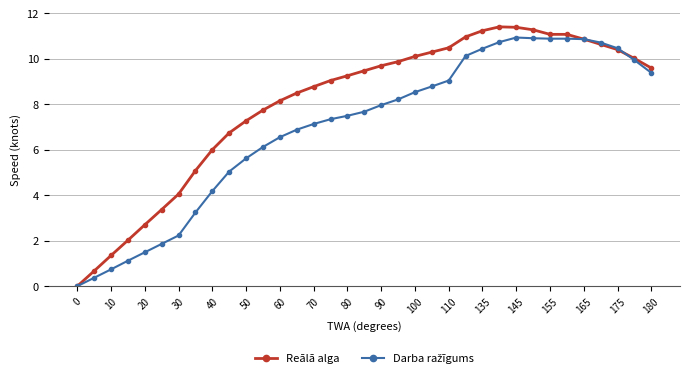

What is the greatest value displayed?

11.4